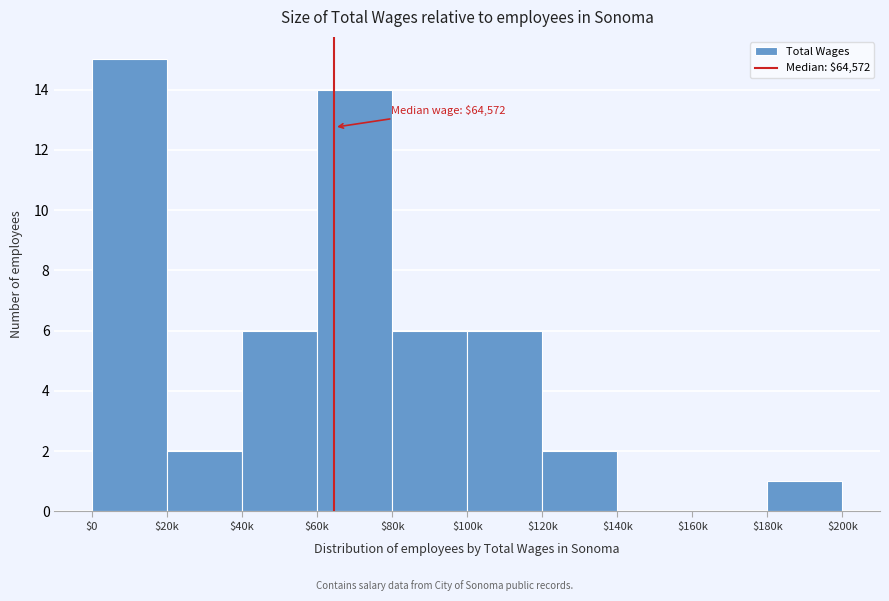

The chart shows a value of 3 at $20k. True or false?

False